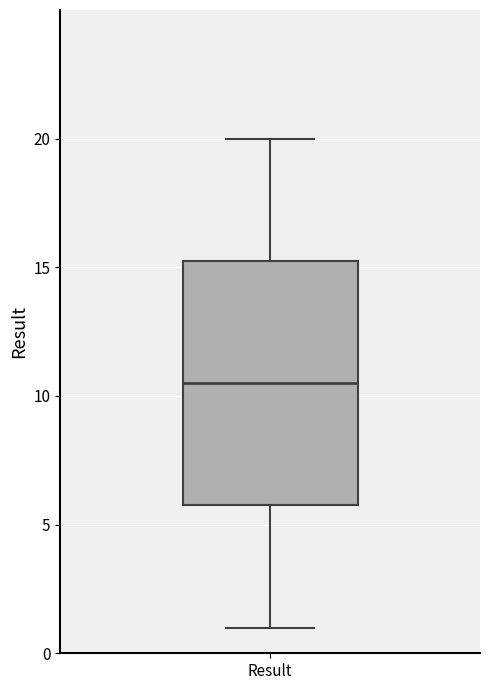

Read this box plot against the y-axis: the position of the median line, the range covered by the box, and the ends of both whiskers. The values are not printed on the chart, so give them approximately, as read against the axis.

median 10.5, box 6.0 to 15.5, whiskers 1.0 to 20.0